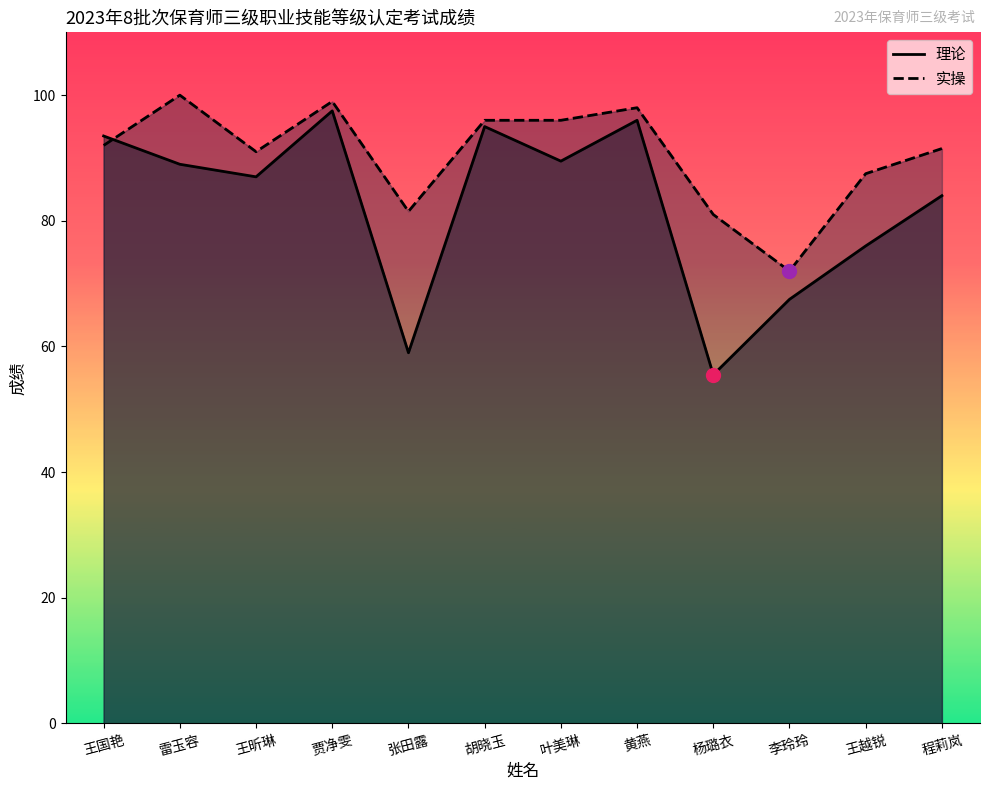

What is the difference between the maximum and second lowest values in the 实操 series?

19.0